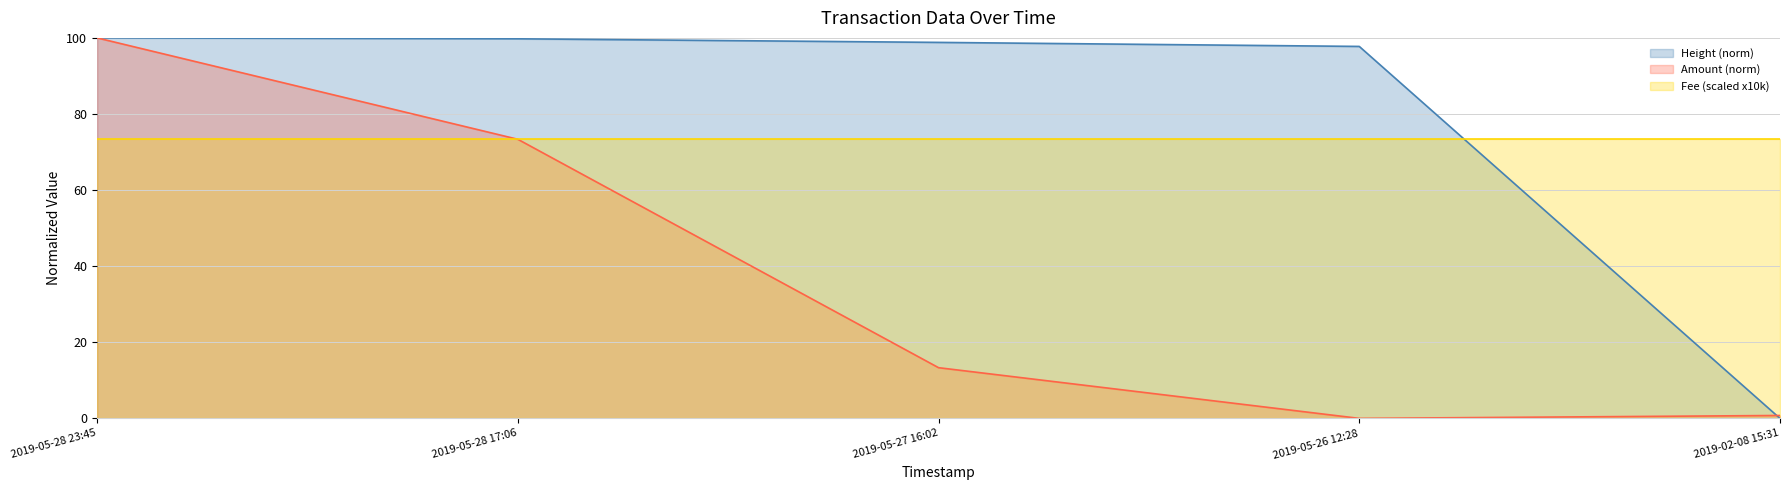

What is the difference between the Height_scaled values at 2019-05-28 17:06 and 2019-05-27 16:02?

0.9